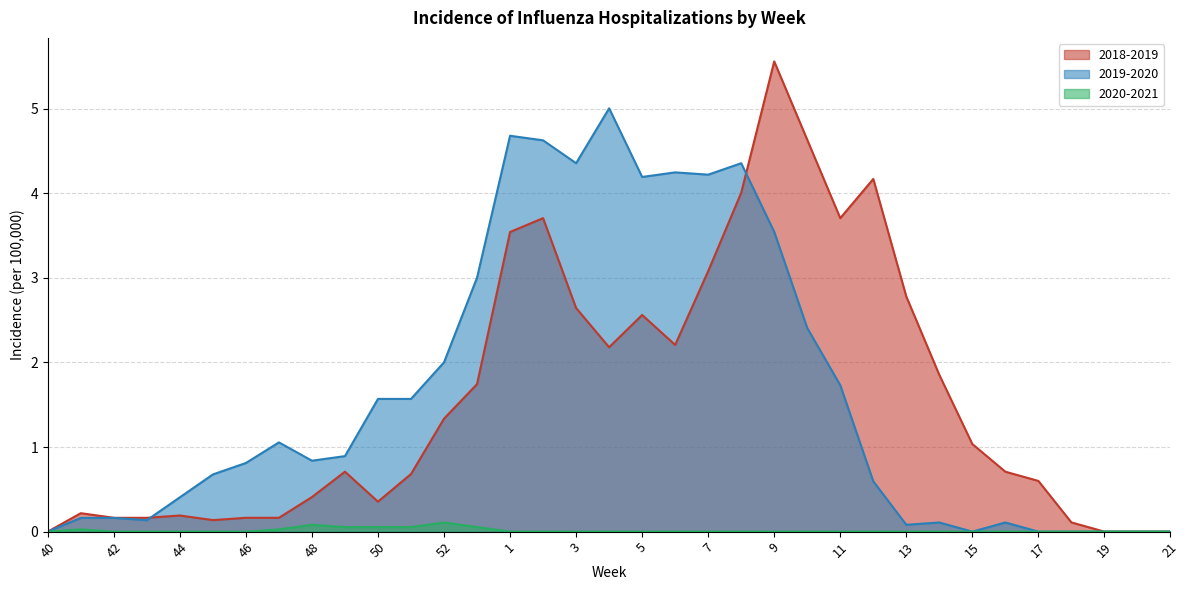

How many data points does each series have?

35